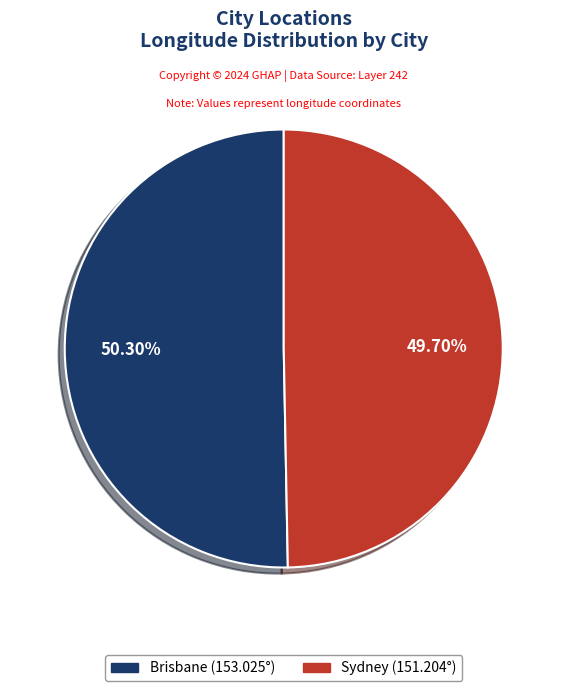

What percentage is the Brisbane slice, to the nearest percent?

50%